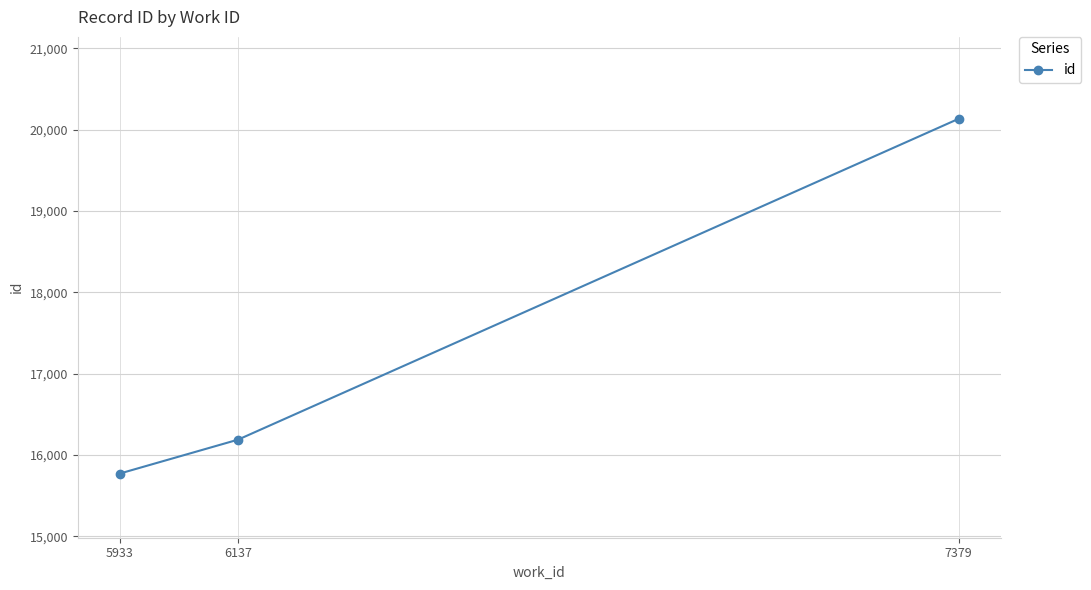

Rank the categories by value from lowest to highest.

5933, 6137, 7379